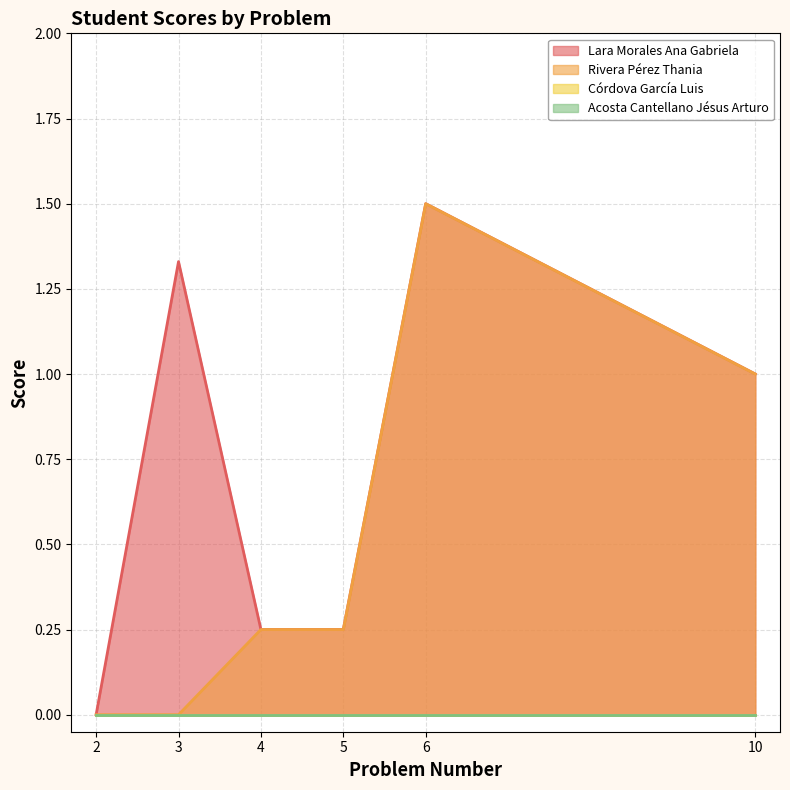

At which label is Acosta Cantellano Jésus Arturo closest to 0?

col_3=4